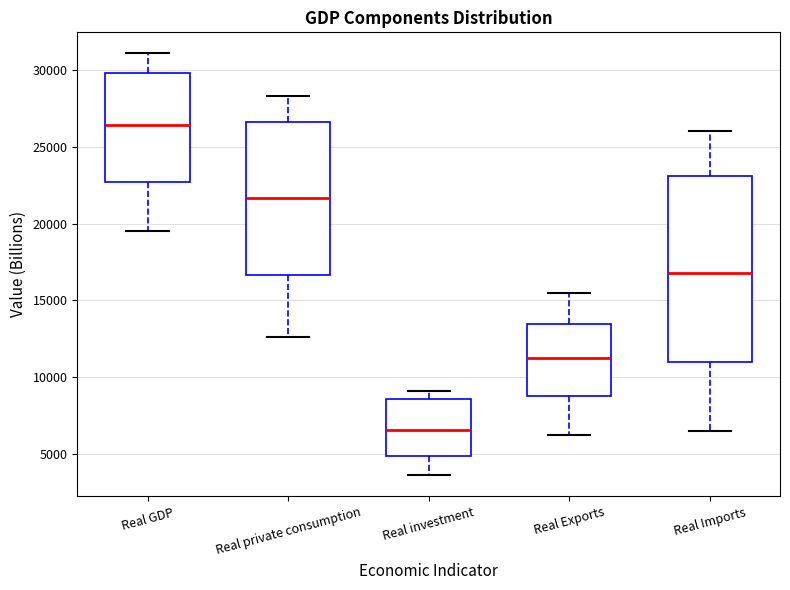

Where does the upper whisker of the box for Real Imports end on the y-axis? The values are not printed on the chart, so give them approximately, as read against the axis.

26000